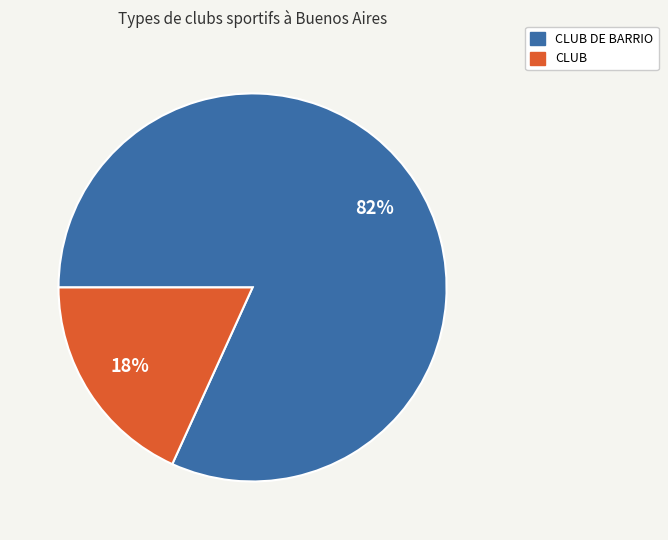

Count the number of slices in the pie.

2